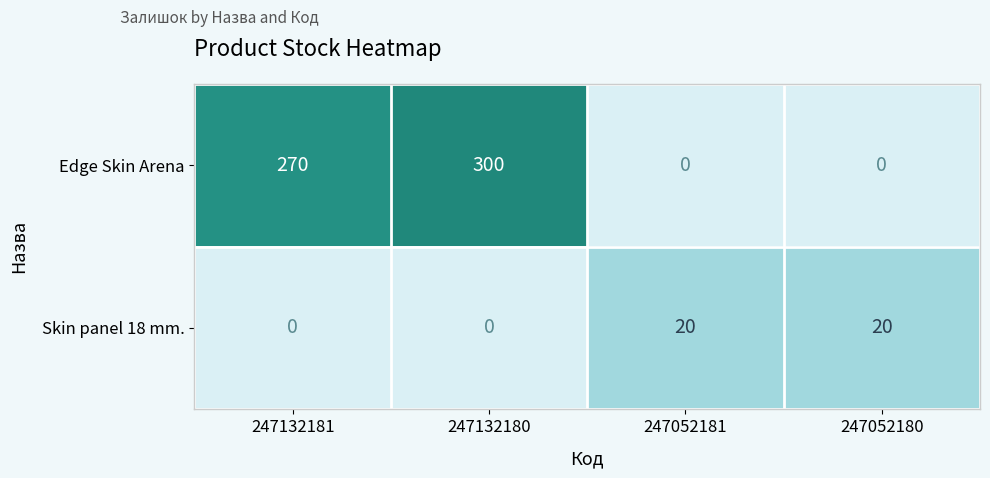

Is it true that Edge Skin Arena equals 300 at 247132180?

True